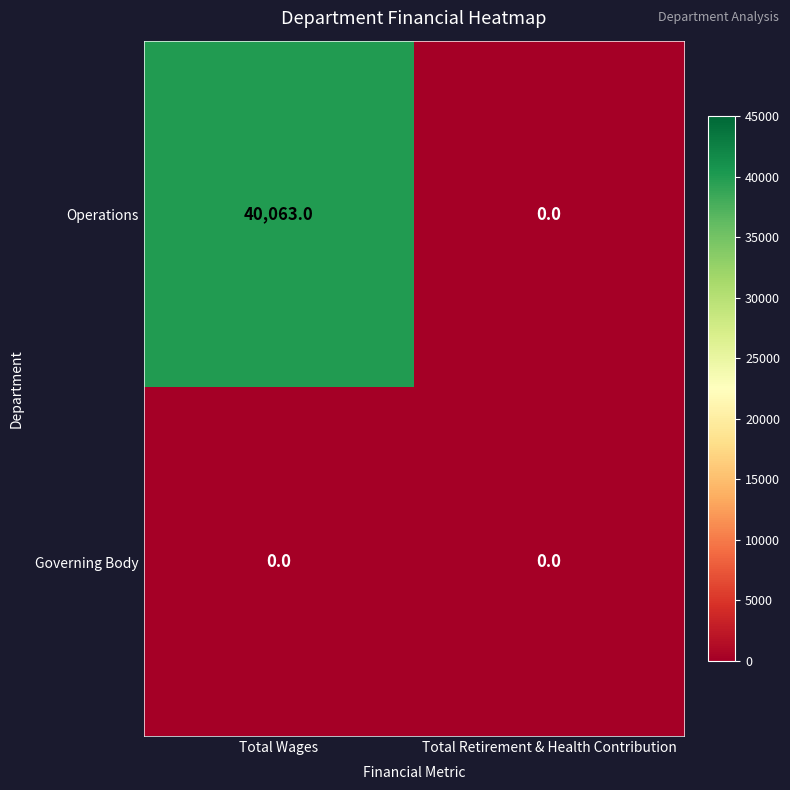

Which label corresponds to the largest value in the chart?

Total Wages